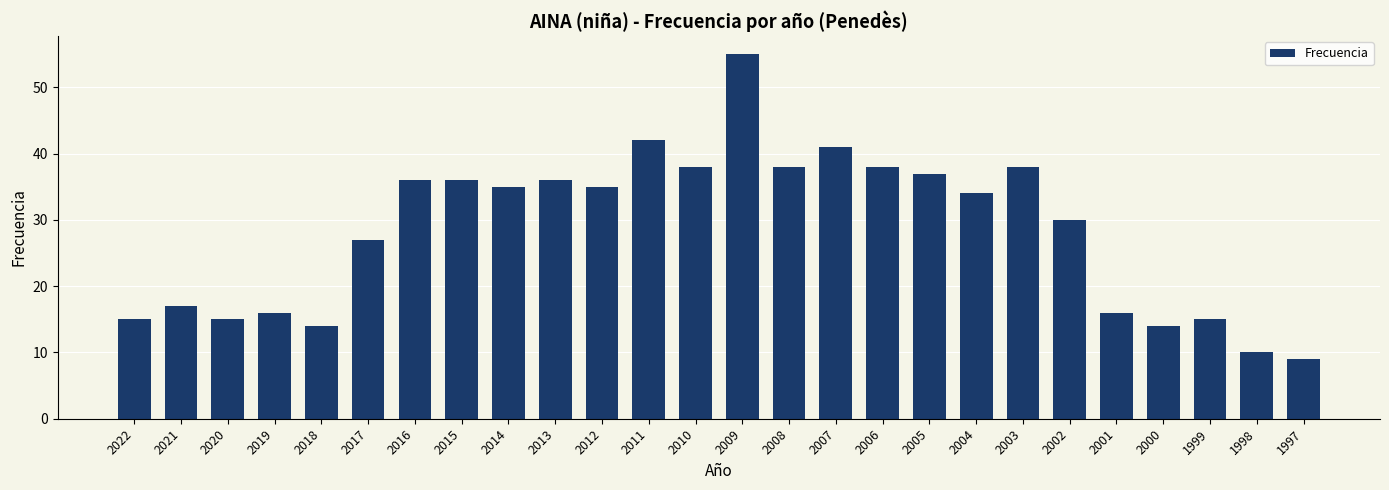

What is the change in value from 2017 to 2004?

+7